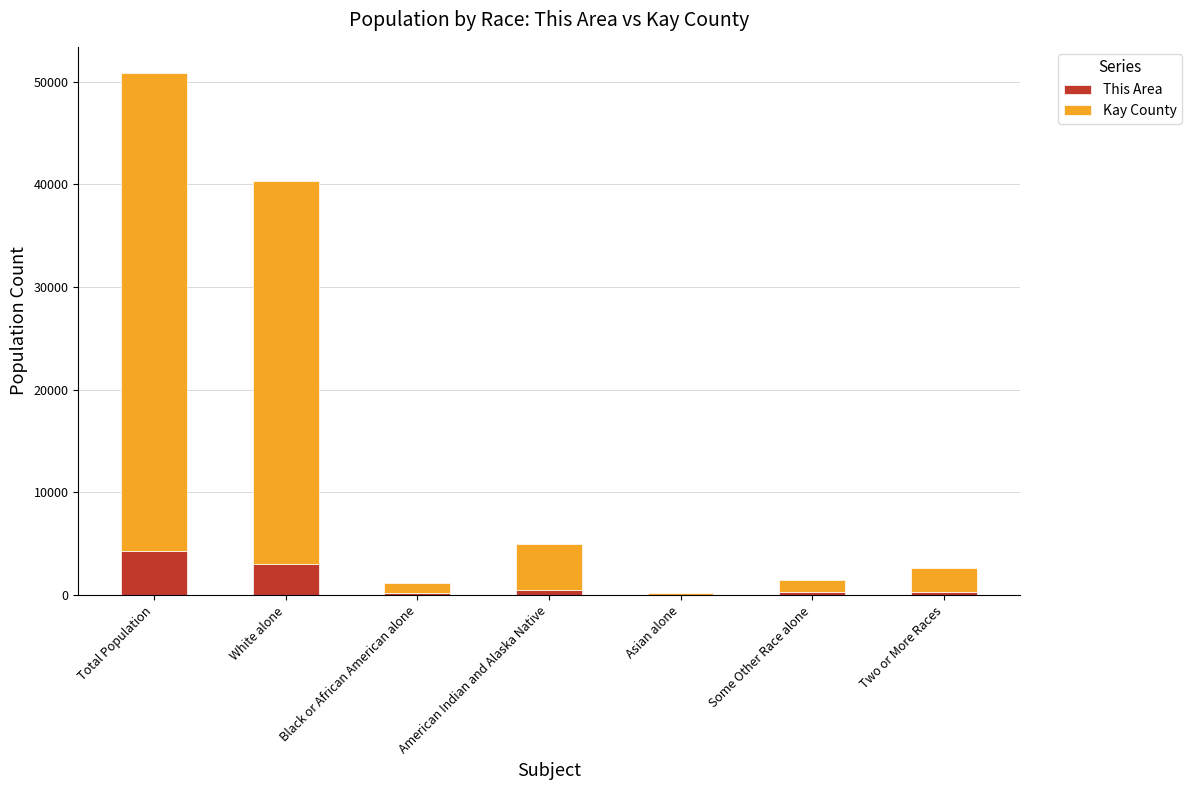

Are the bars horizontal?

No